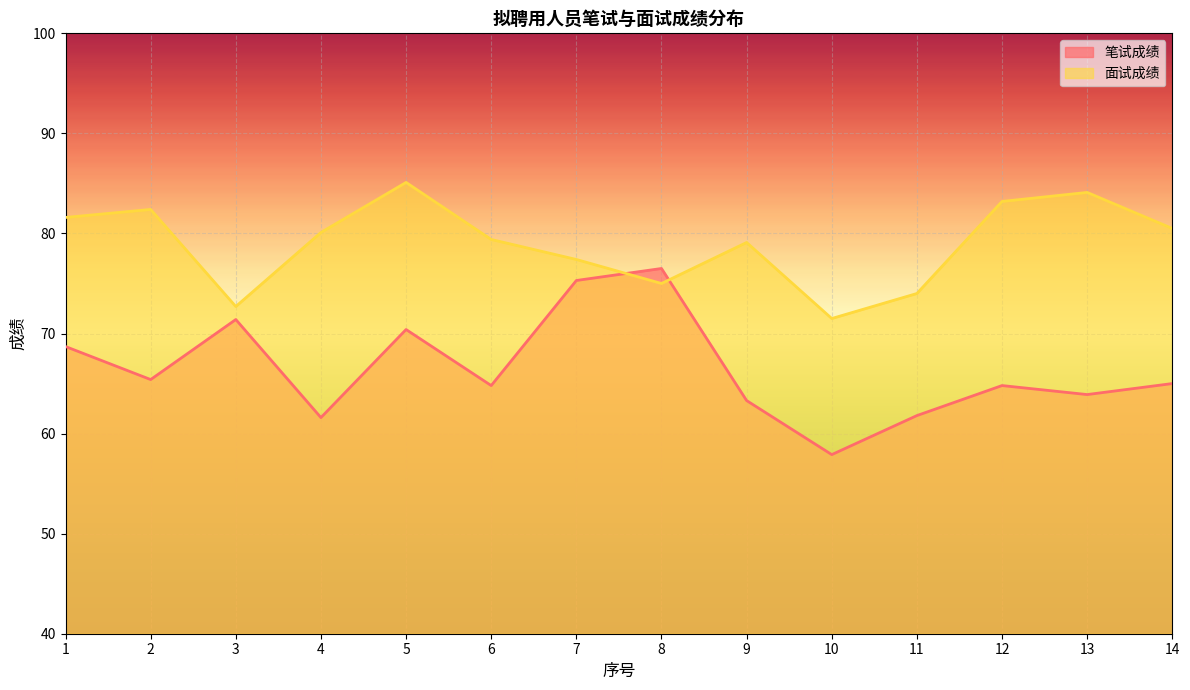

The value of 面试成绩 at 11 is 24.4. True or false?

False